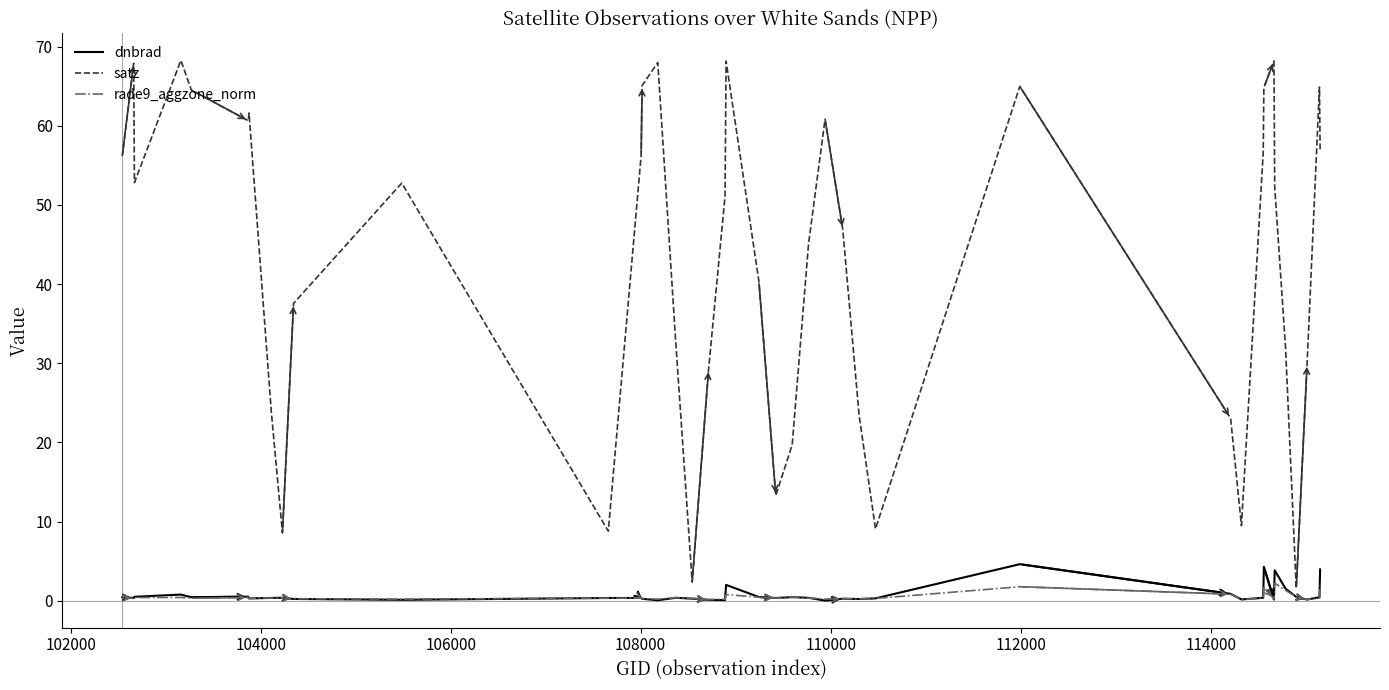

True or false: rade9_aggzone_norm has more than 1 points higher than both neighbors.

True